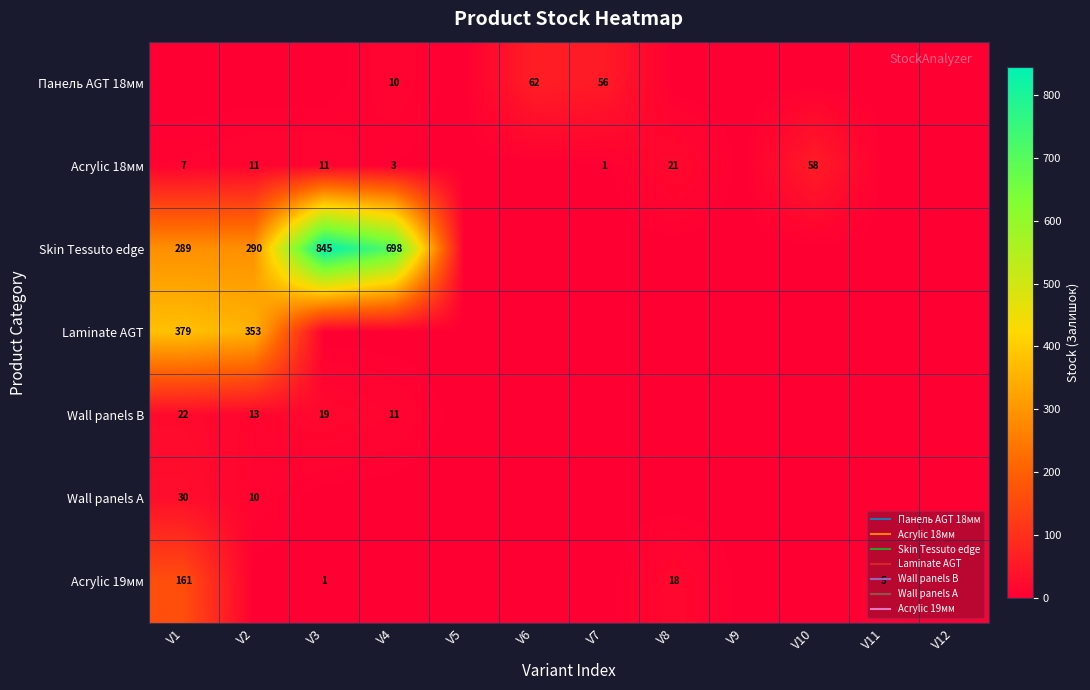

At which category is the sum across all series the highest?

V1